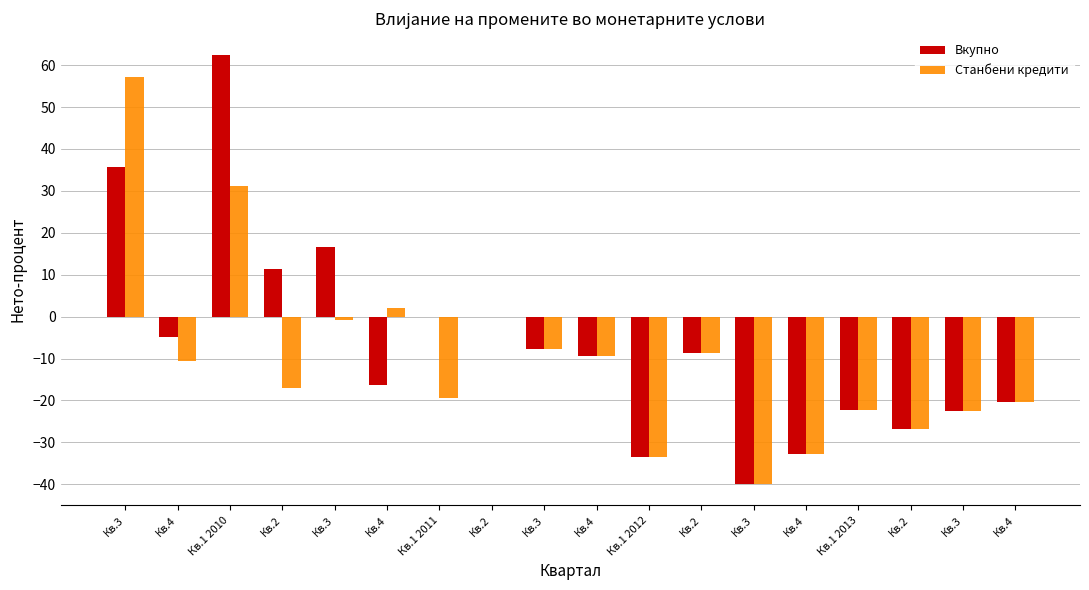

How many categories are shown in the chart?

18